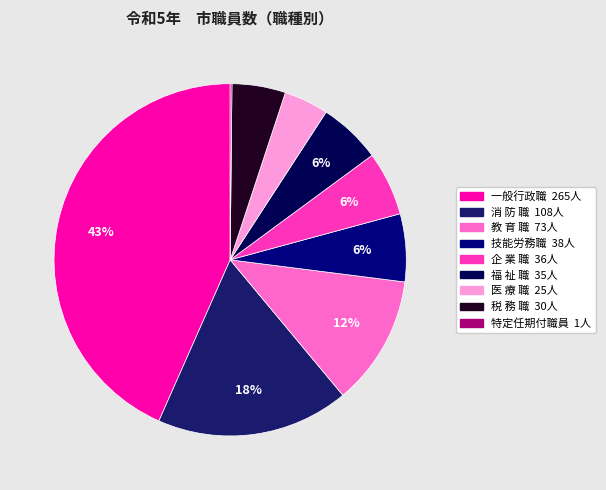

True or false: 医 療 職 accounts for 4% of the total.

True